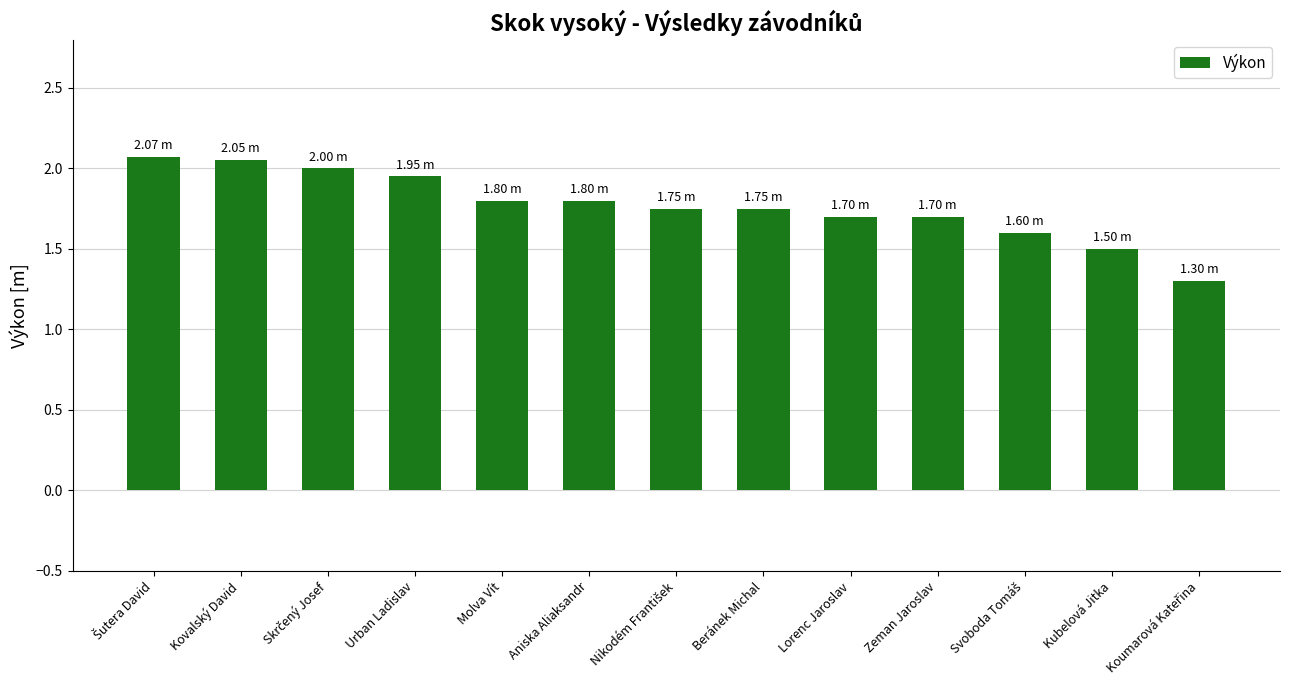

Which has a higher value, Aniska Aliaksandr or Lorenc Jaroslav?

Aniska Aliaksandr